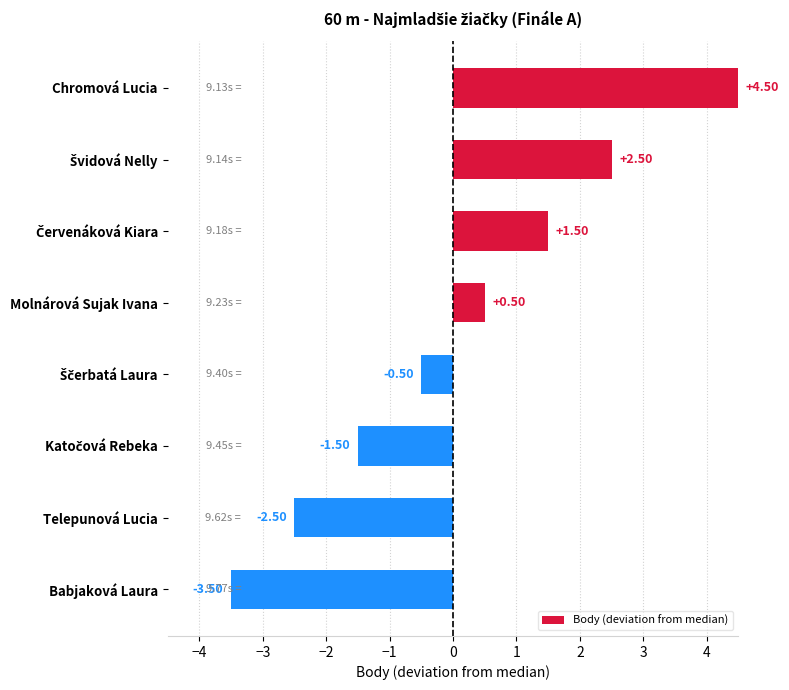

Between Molnárová Sujak Ivana and Chromová Lucia, which is larger?

Chromová Lucia